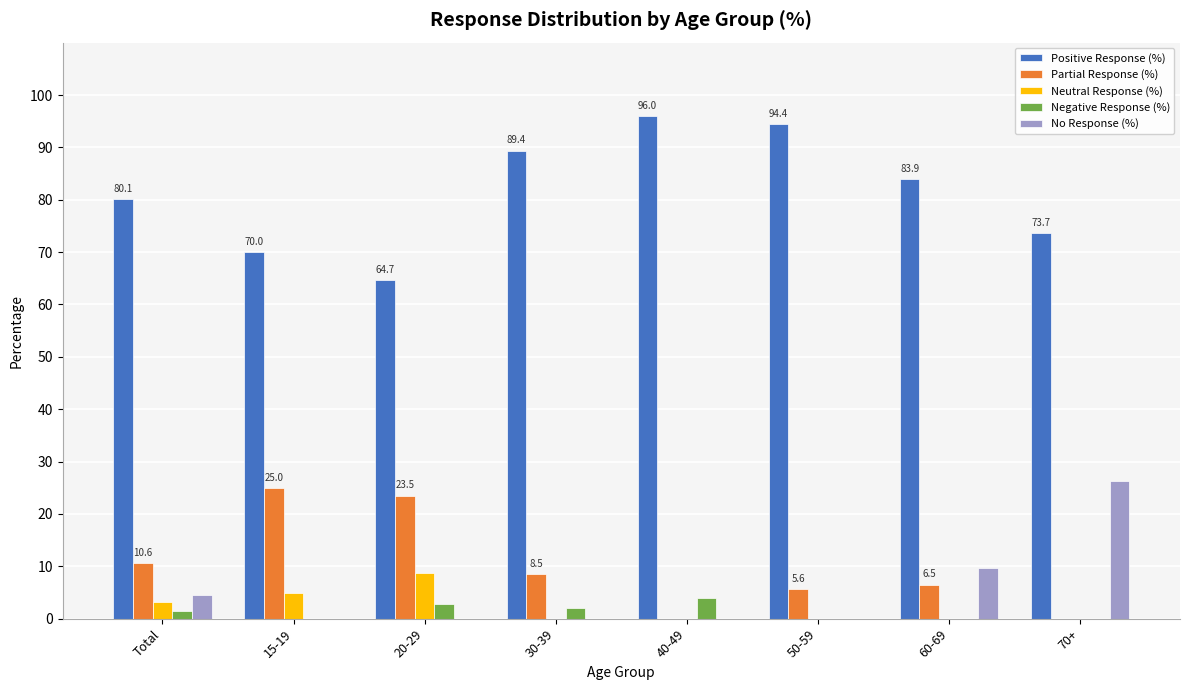

At which label is No Response (%) closest to 13?

60-69